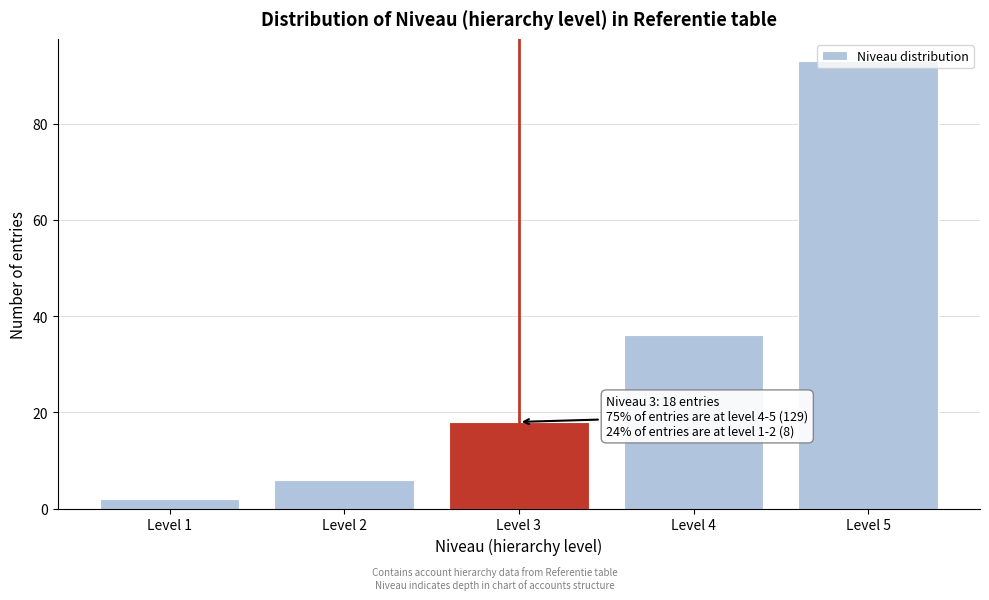

Where is the data nearest to the value 47?

Level 4